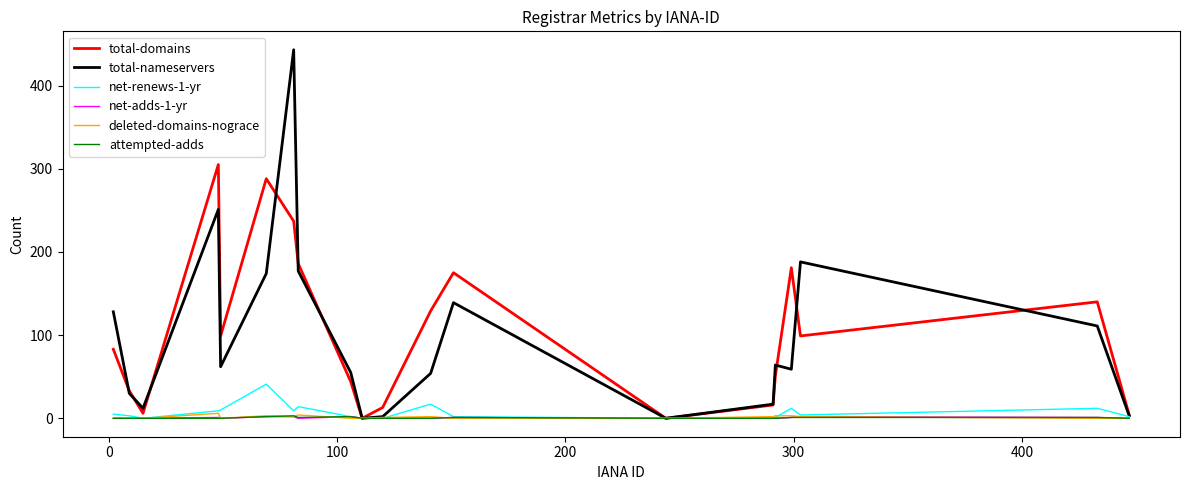

Which series has the largest range (max minus min)?

total-nameservers